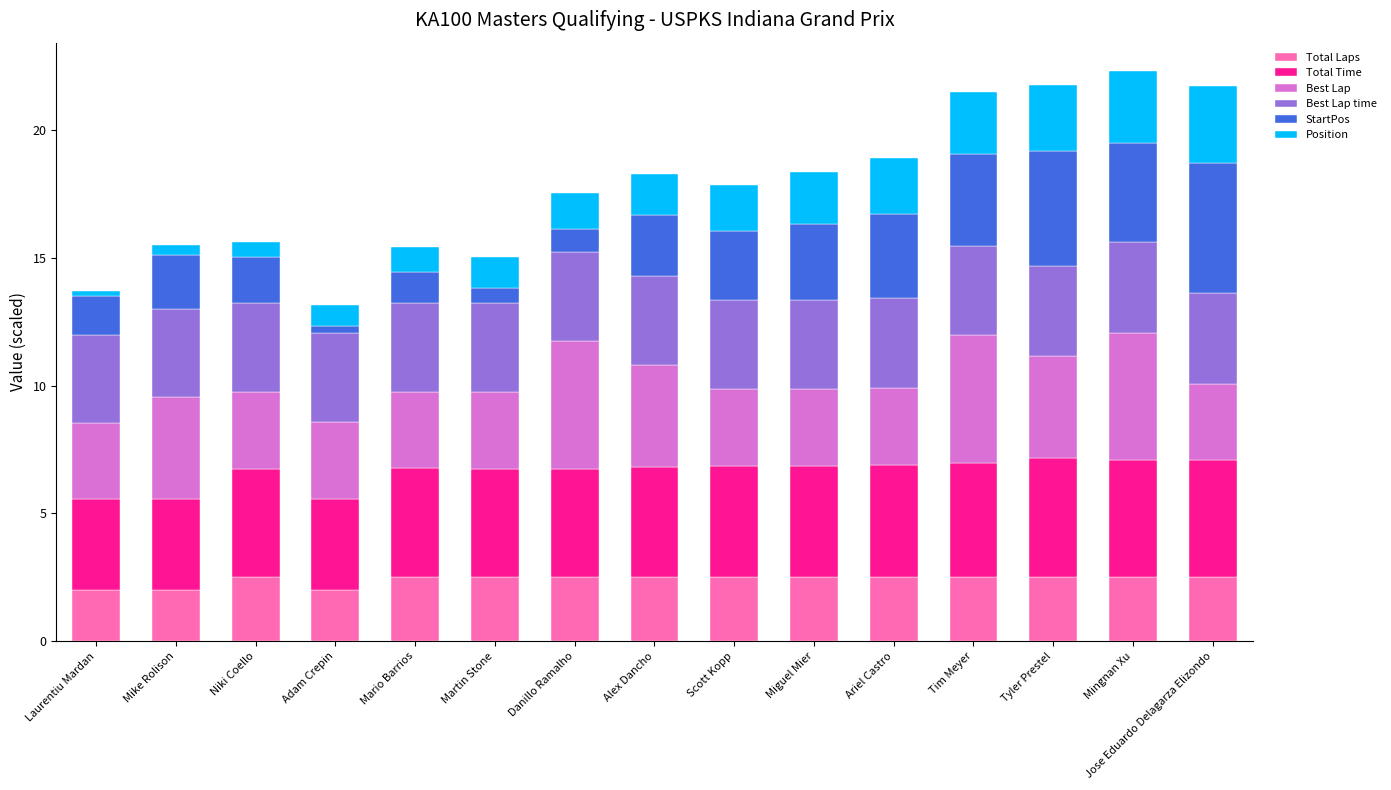

Are the bars horizontal?

No